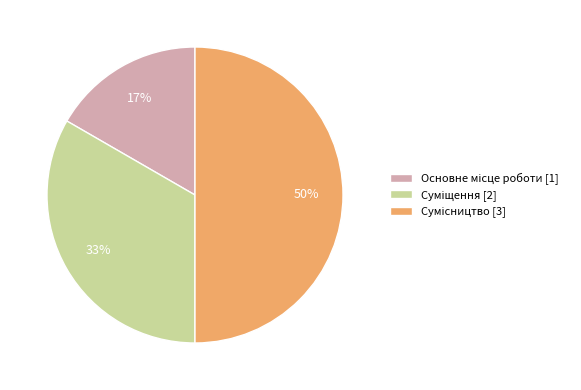

To the nearest percent, what is the average slice percentage?

33%